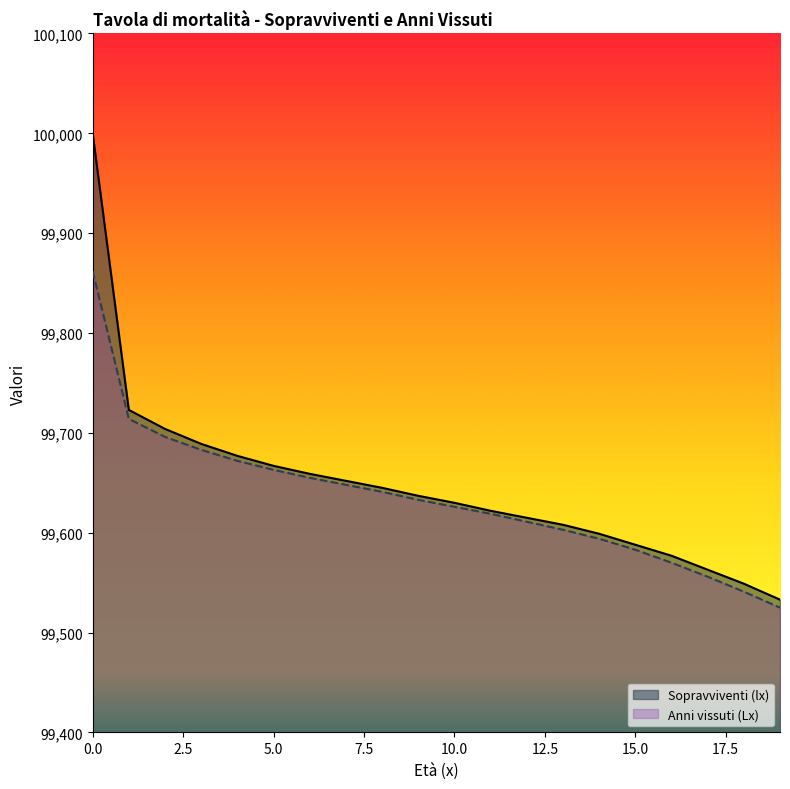

What is the total value across all series at 17?

199119